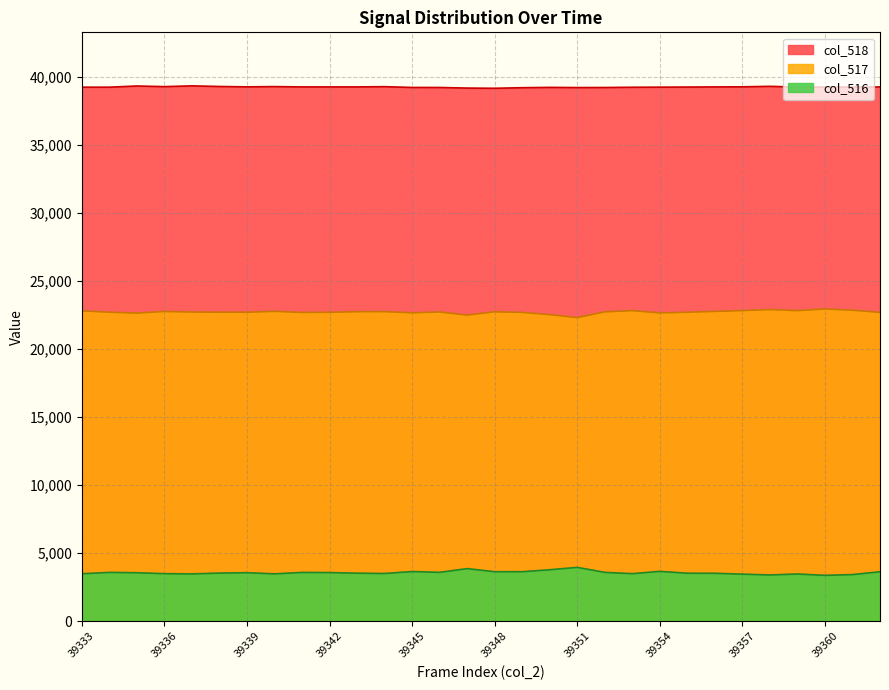

Approximately how many times larger is the value at 39341 compared to 39349?

1.0